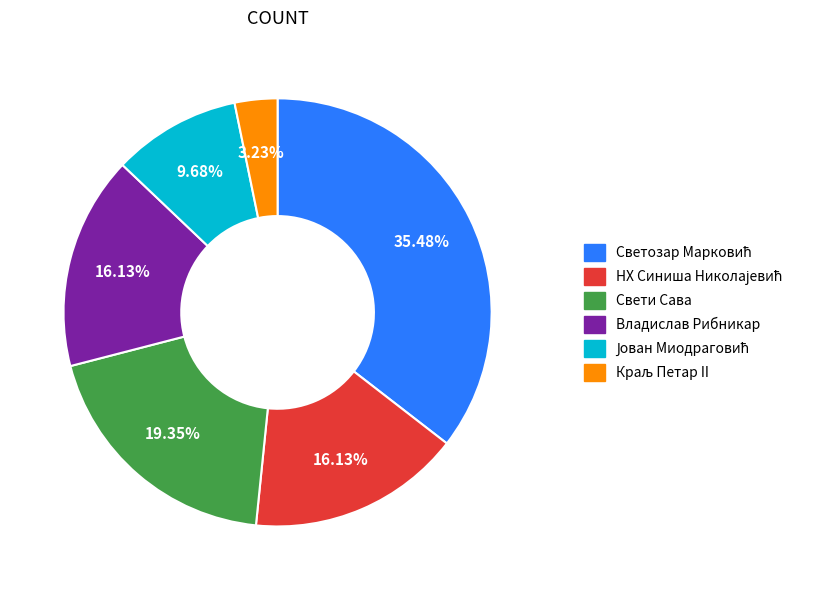

Is it true that Свети Сава is 19% of the pie?

True